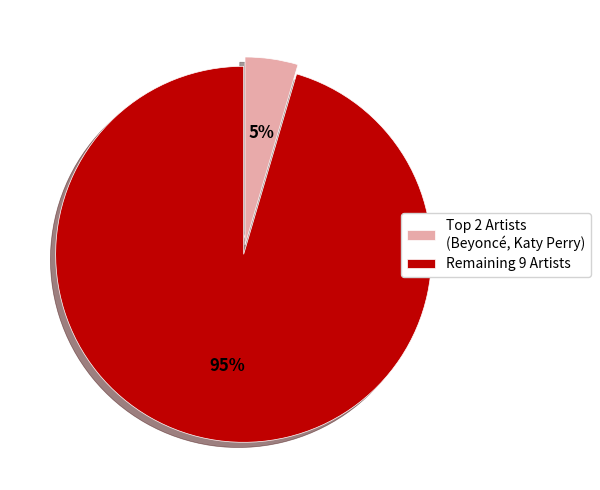

The Remaining 9 Artists slice represents 88% of the pie. True or false?

False